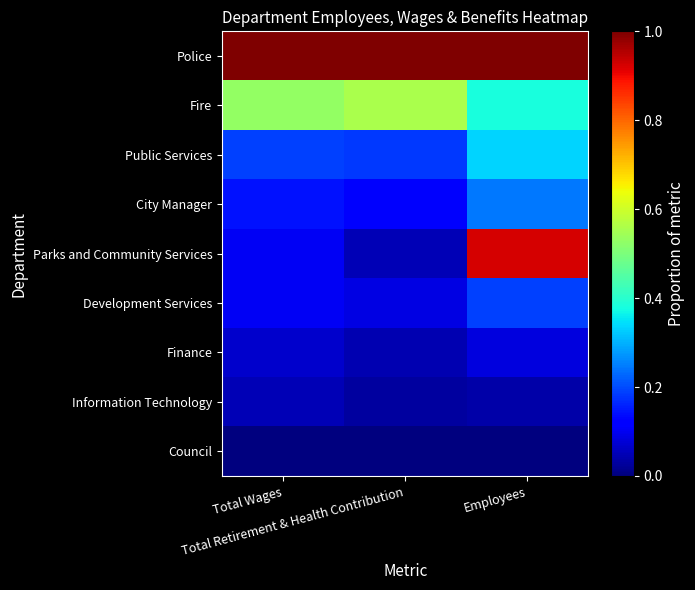

Between Employees and Total Wages, which is larger?

Employees